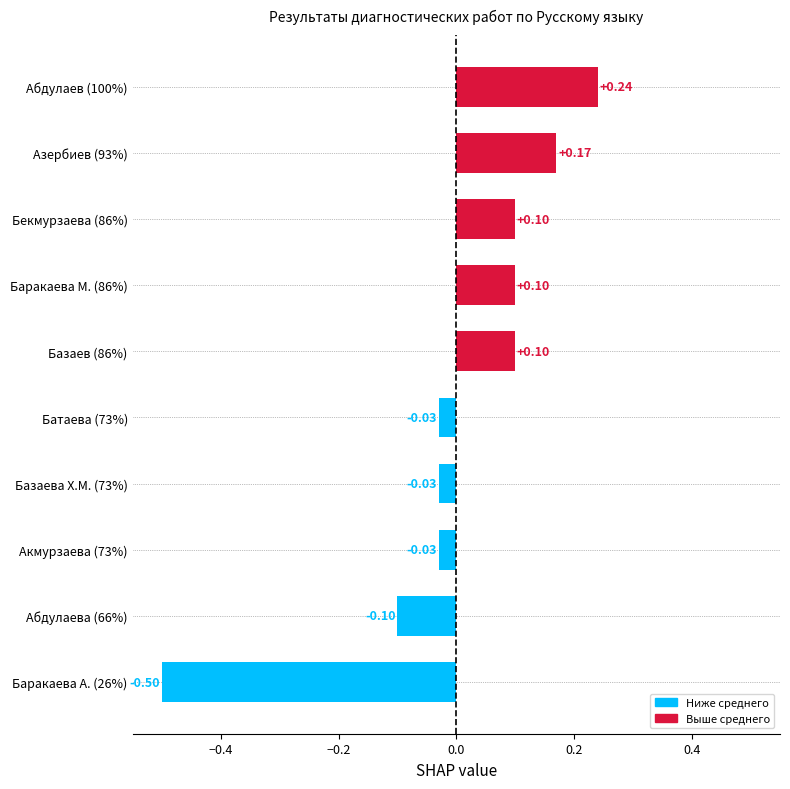

What is the difference between the second highest and second lowest values?

0.3